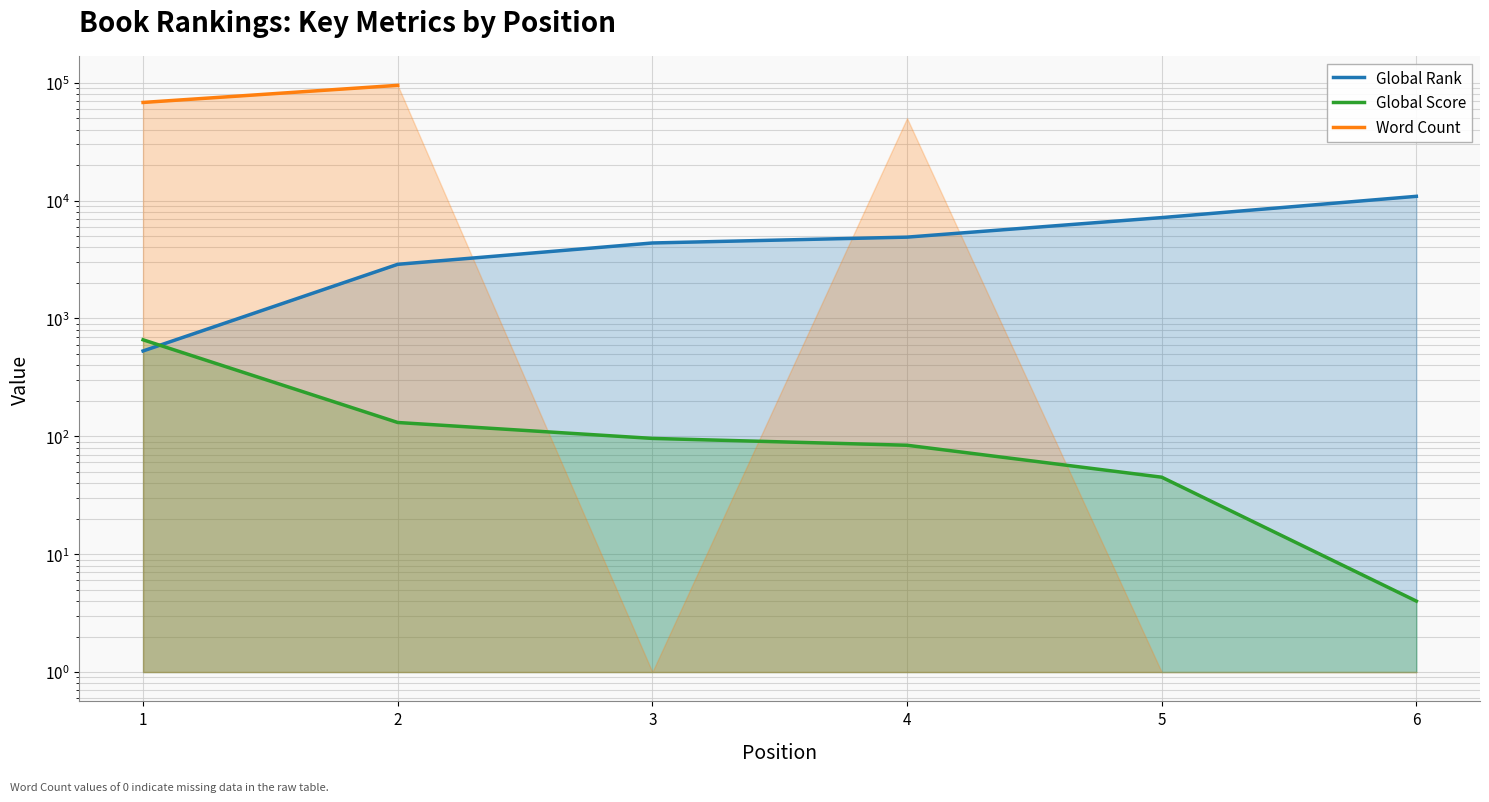

What is the maximum value shown in the chart?

95000.0